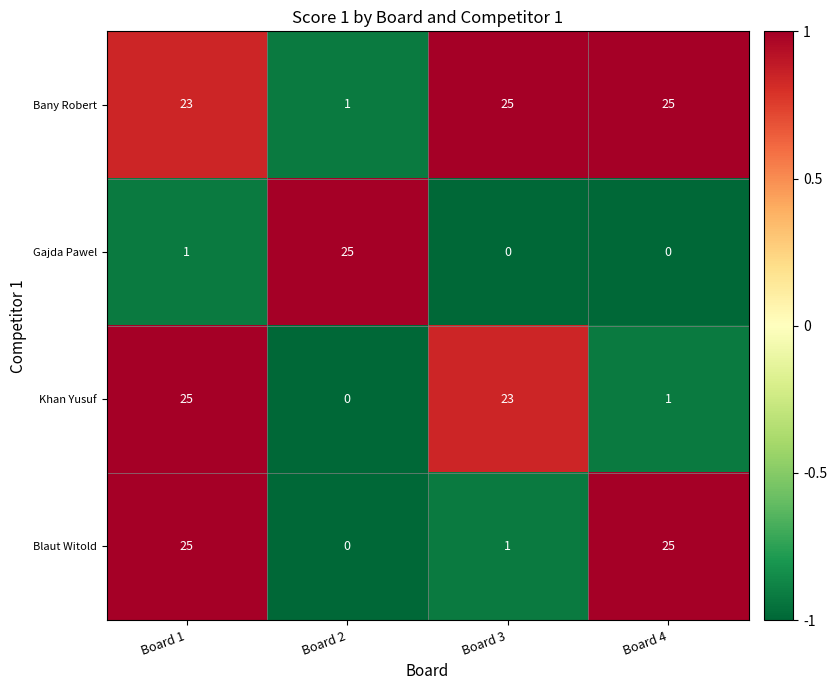

How many categories are shown in the chart?

4